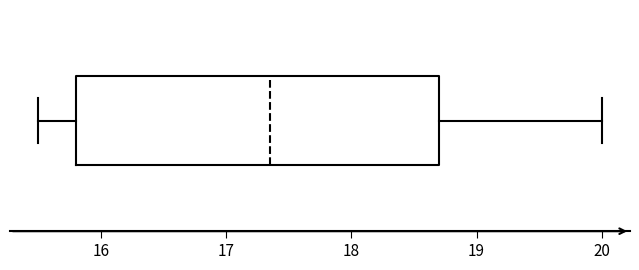

Where does the right whisker of the box end on the x-axis? The values are not printed on the chart, so give them approximately, as read against the axis.

20.0